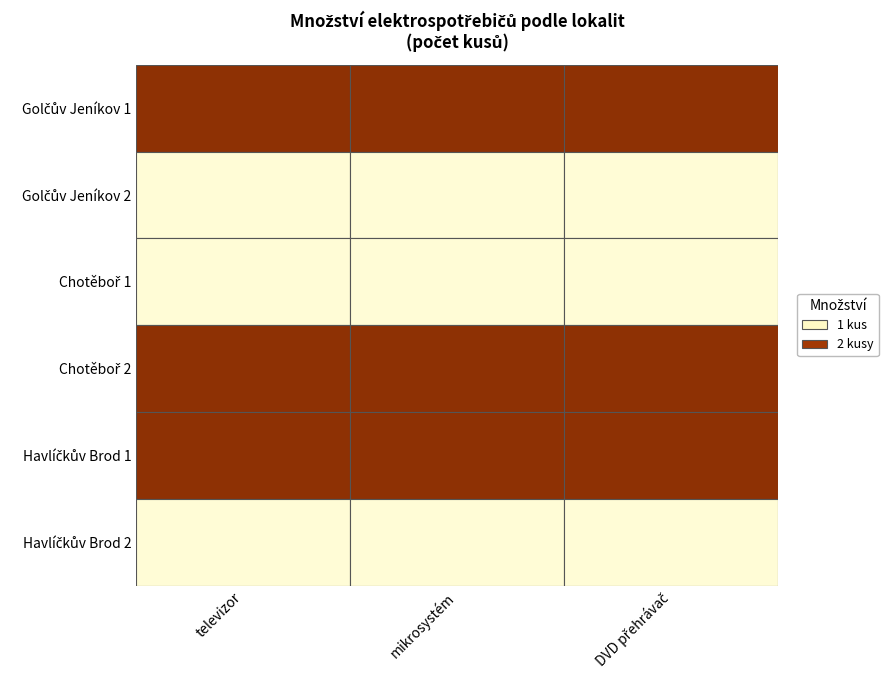

The value of Golčův Jeníkov 2 at Chotěboř 1 is 1. True or false?

True